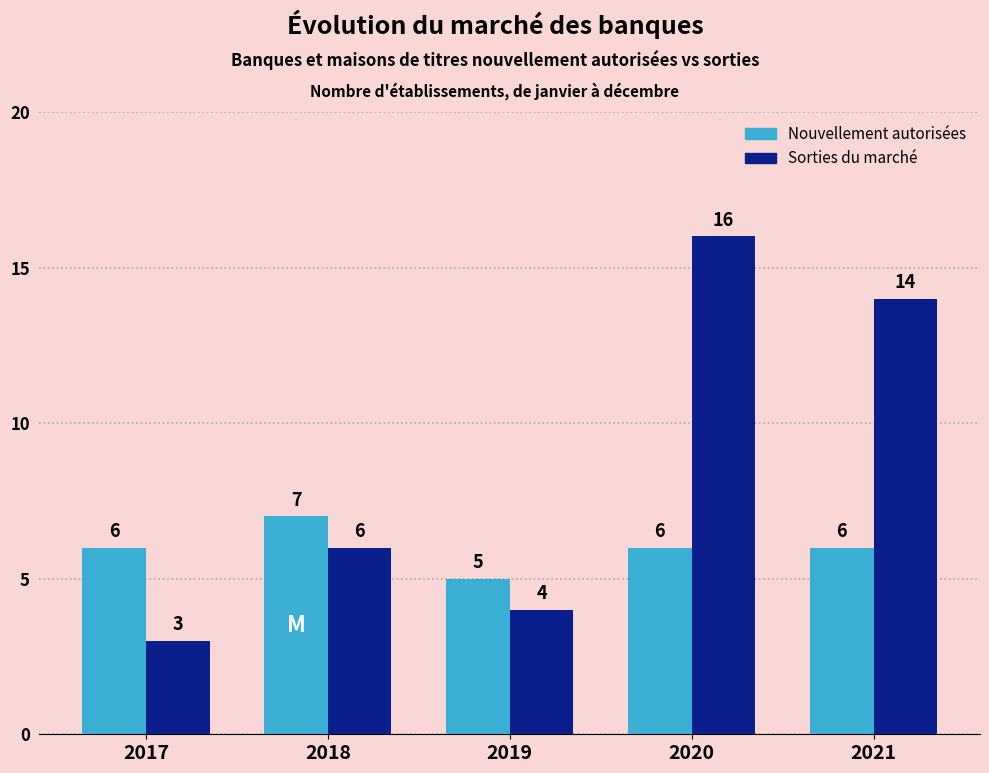

How many data points in Sorties du marché are less than 6?

2